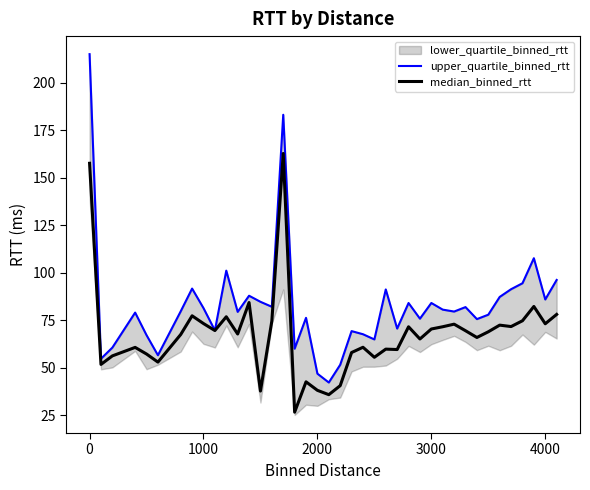

What is the lowest value of the median_binned_rtt series?

26.6